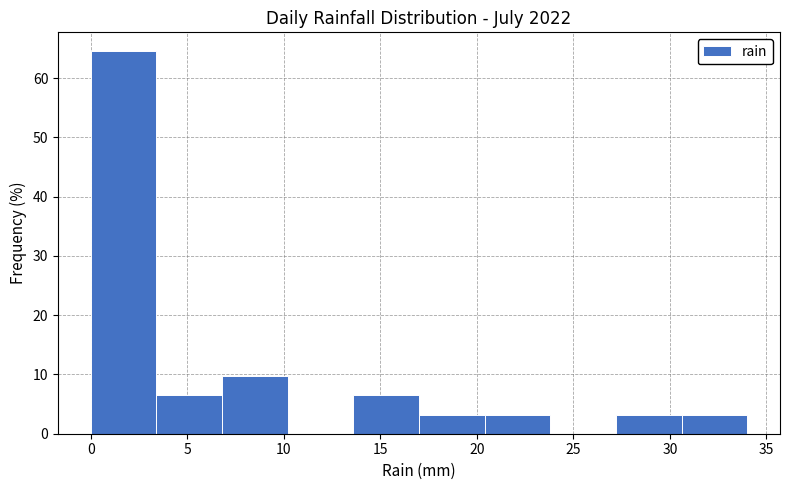

How tall is the bar that spans 6.8 to 10.2 on the x-axis? Neither the bar edges nor the heights are printed on the chart, so give them approximately, as read against the axes.

10